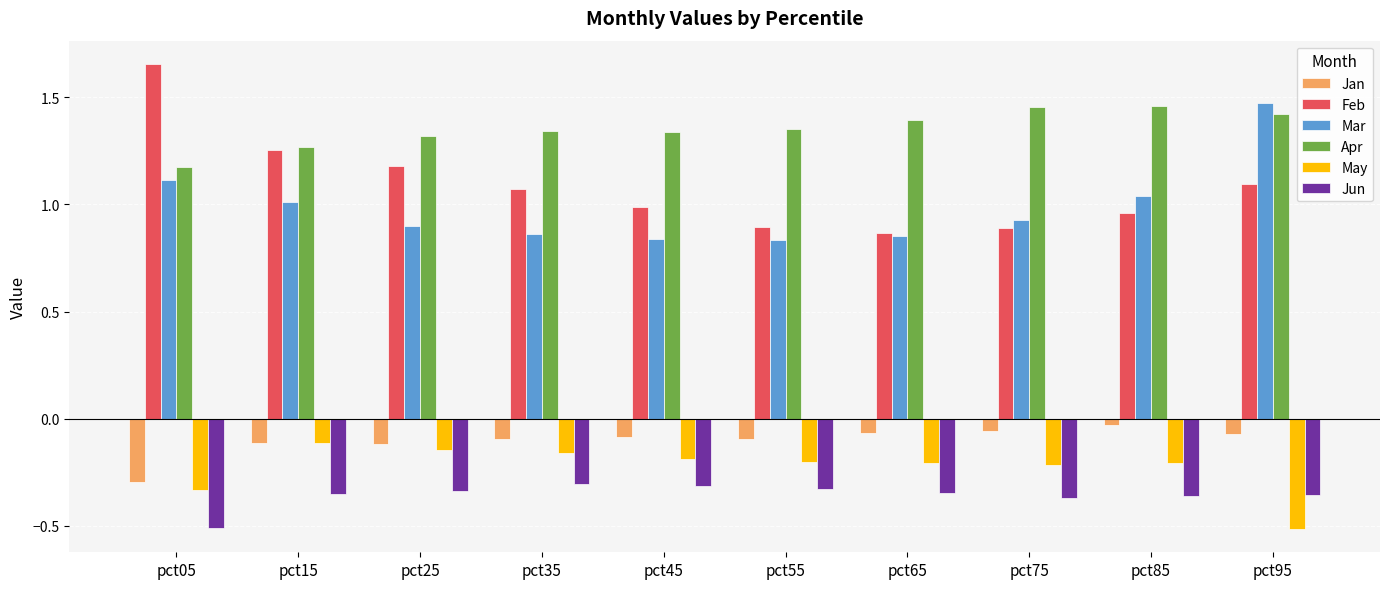

Is the value of Apr at pct35 greater than the value of Mar at pct65?

Yes